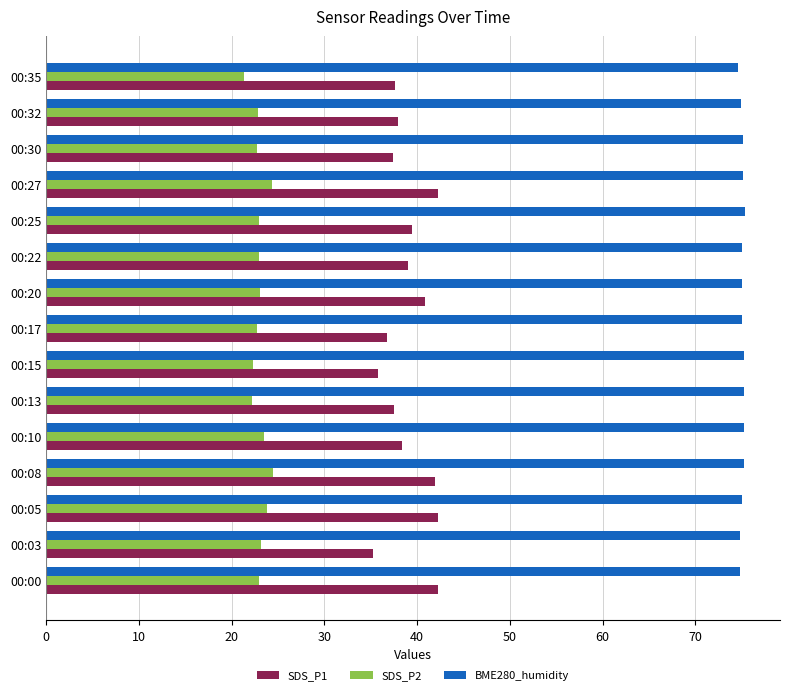

The value of BME280_humidity at 00:00 is 74.8. True or false?

True